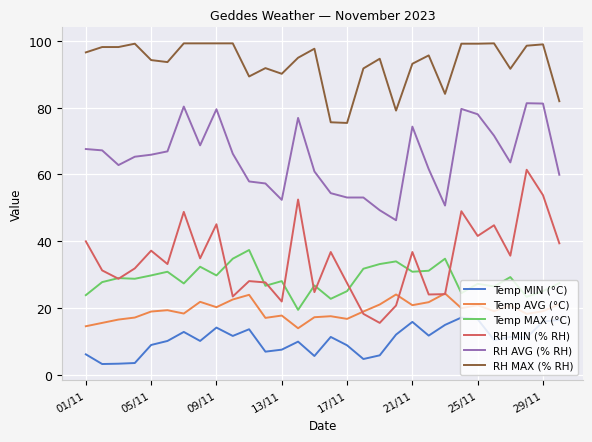

Which series has the largest range (max minus min)?

RH MIN (% RH)